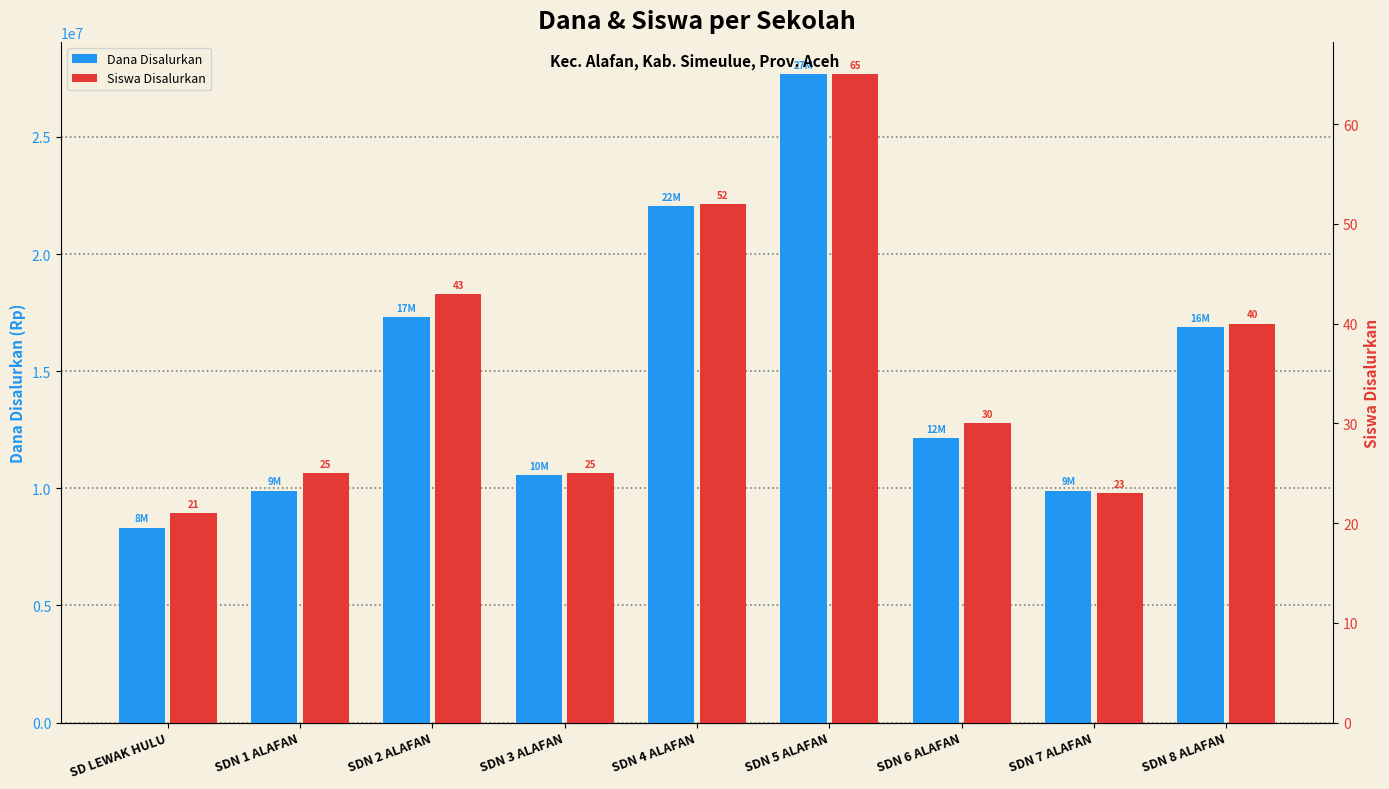

What value does the Siswa Disalurkan series have at SDN 2 ALAFAN, to the nearest 5?

45